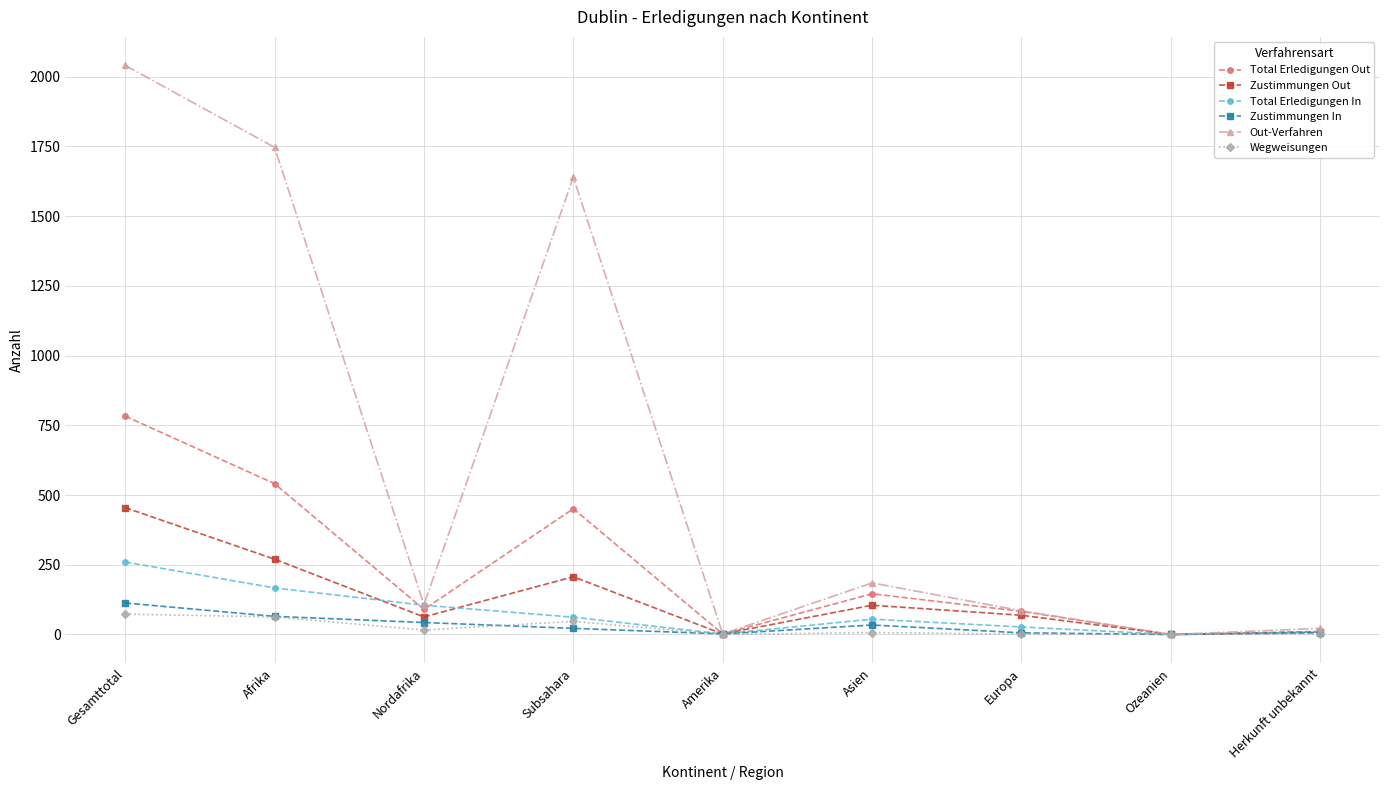

True or false: Zustimmungen Out has more than 1 interior local peaks.

True